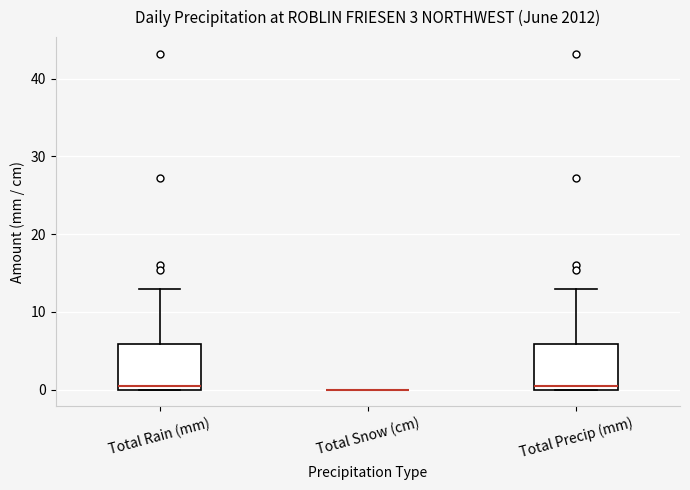

Reading left to right, transcribe this box plot: for each box, give where its median line is, the range the box spans, and where its two whiskers end, as read against the y-axis. The values are not printed on the chart, so give them approximately, as read against the axis.

Total Rain (mm): median 1, box 0 to 6, whiskers 0 to 13
Total Snow (cm): box collapsed to a line at 0, whiskers 0 to 0
Total Precip (mm): median 1, box 0 to 6, whiskers 0 to 13